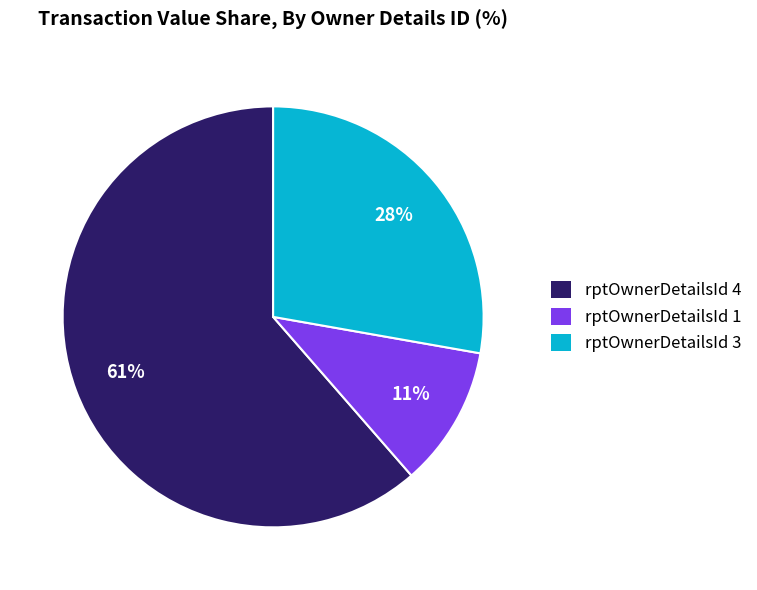

To the nearest percent, what is the difference between the rptOwnerDetailsId 1 and rptOwnerDetailsId 3 slice percentages?

17%